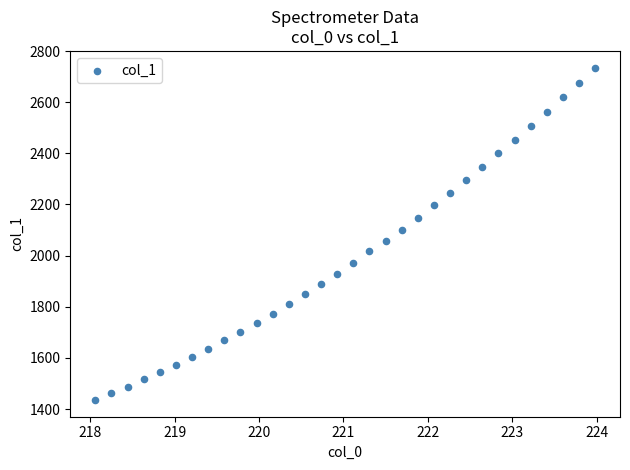

What is the range of X values (max minus min)?

5.9